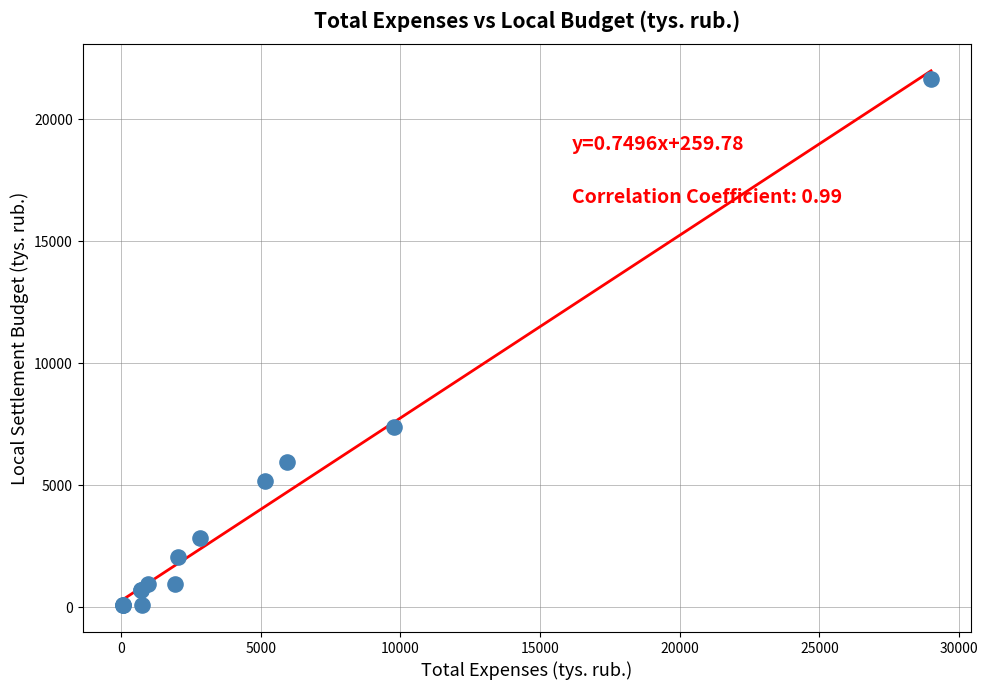

What Y value in the scatter plot is closest to 10855?

7381.2